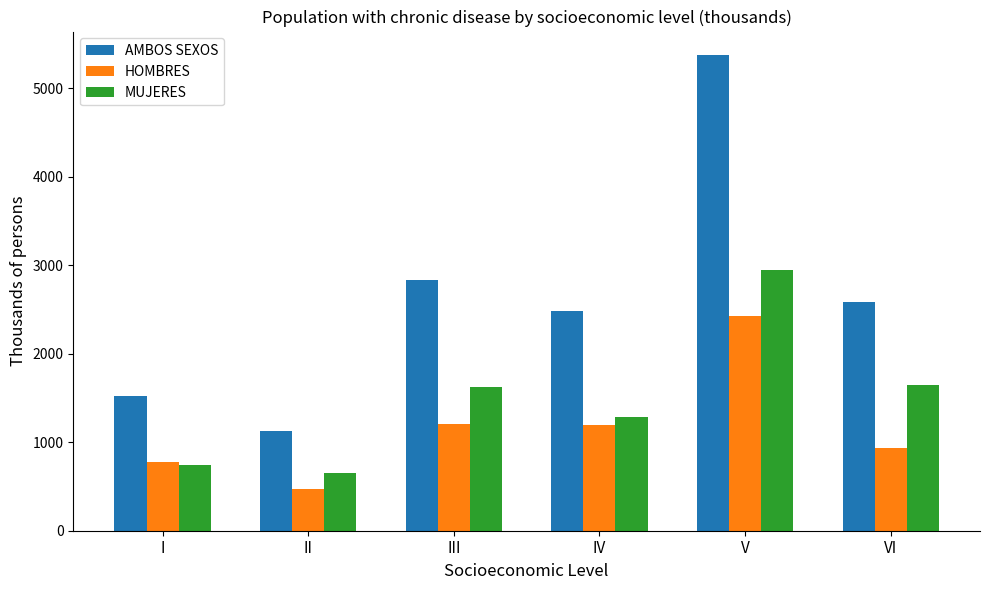

Rank the series by their maximum value, from lowest to highest.

HOMBRES, MUJERES, AMBOS SEXOS